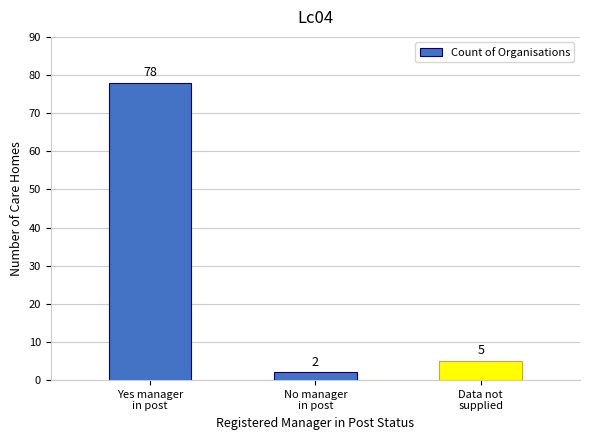

What is the minimum value shown in the chart?

2